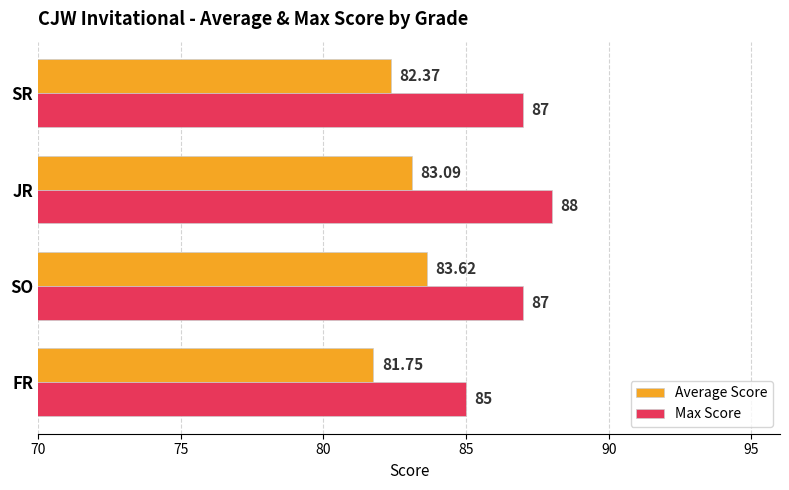

What is the sum of all Average Score values?

330.8